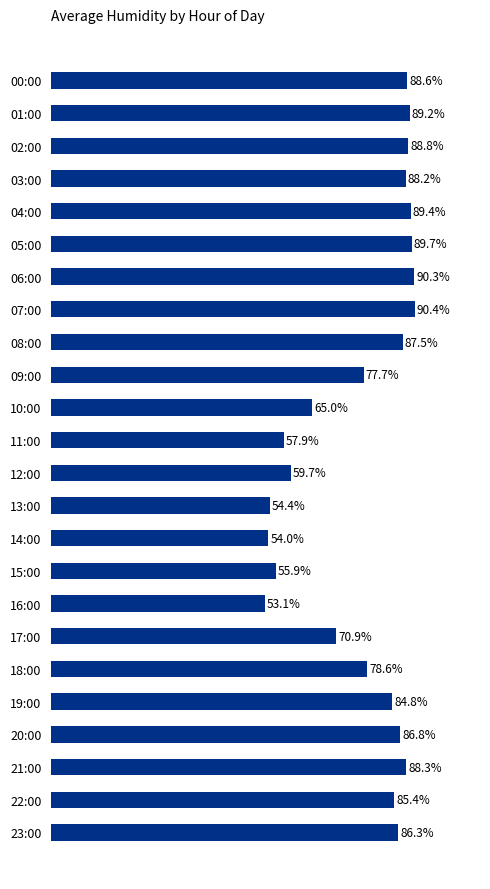

Rank the categories by value from highest to lowest.

07:00, 06:00, 05:00, 04:00, 01:00, 02:00, 00:00, 21:00, 03:00, 08:00, 20:00, 23:00, 22:00, 19:00, 18:00, 09:00, 17:00, 10:00, 12:00, 11:00, 15:00, 13:00, 14:00, 16:00